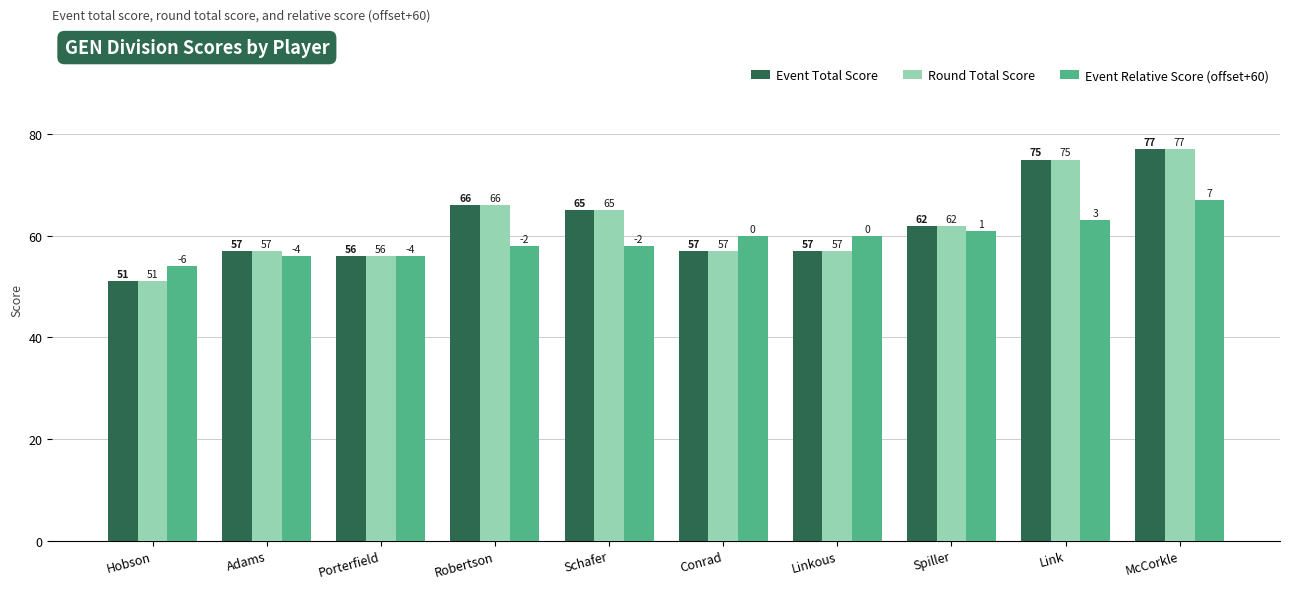

What is the difference between the maximum and minimum values in the Event Relative Score (offset+60) series?

13